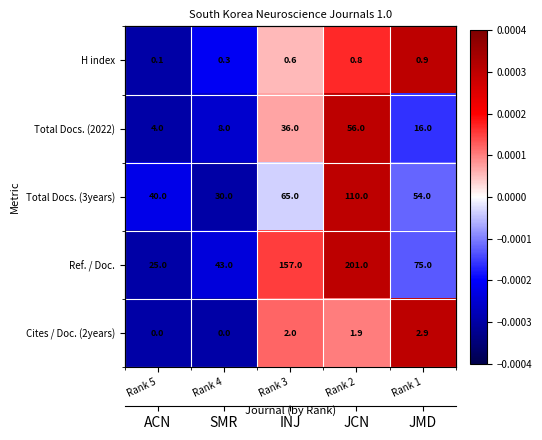

How many values in H index are above zero?

3